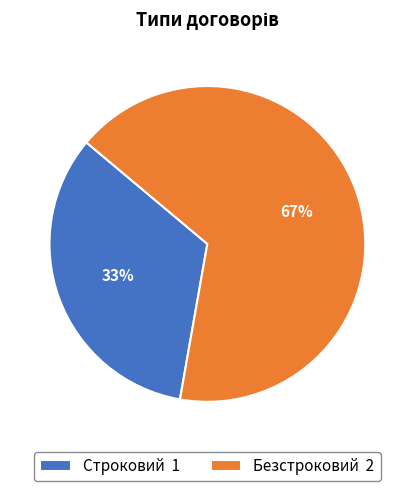

What is the smallest slice in the pie chart?

Строковий